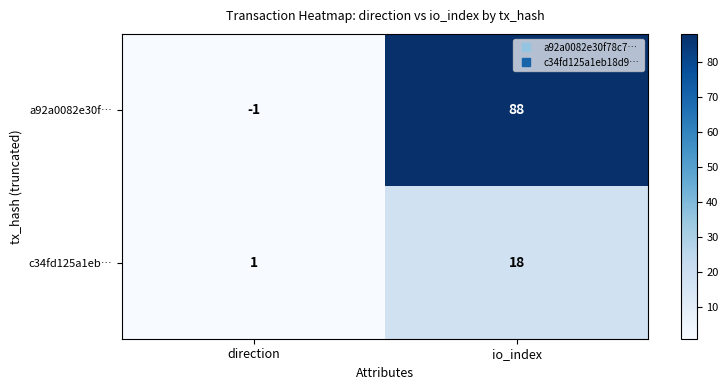

Is it true that c34fd125a1eb… equals 0 at direction?

False